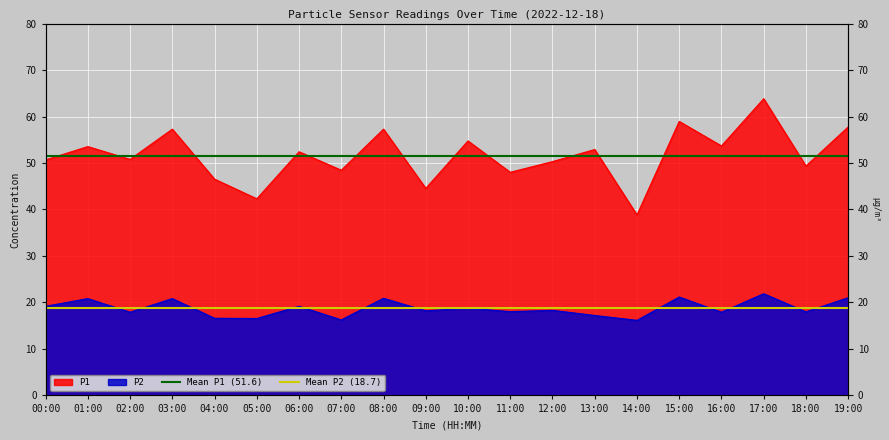

What is the maximum value for Mean P1 (51.6)?

51.6